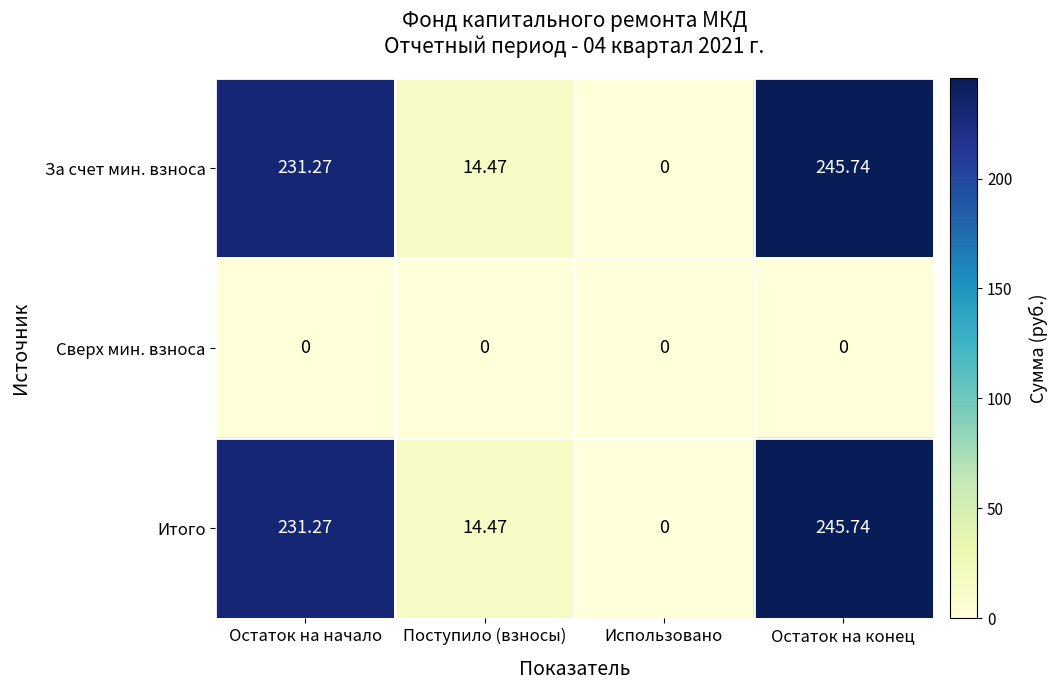

List the labels in order of Итого value, smallest first.

Использовано, Поступило (взносы), Остаток на начало, Остаток на конец